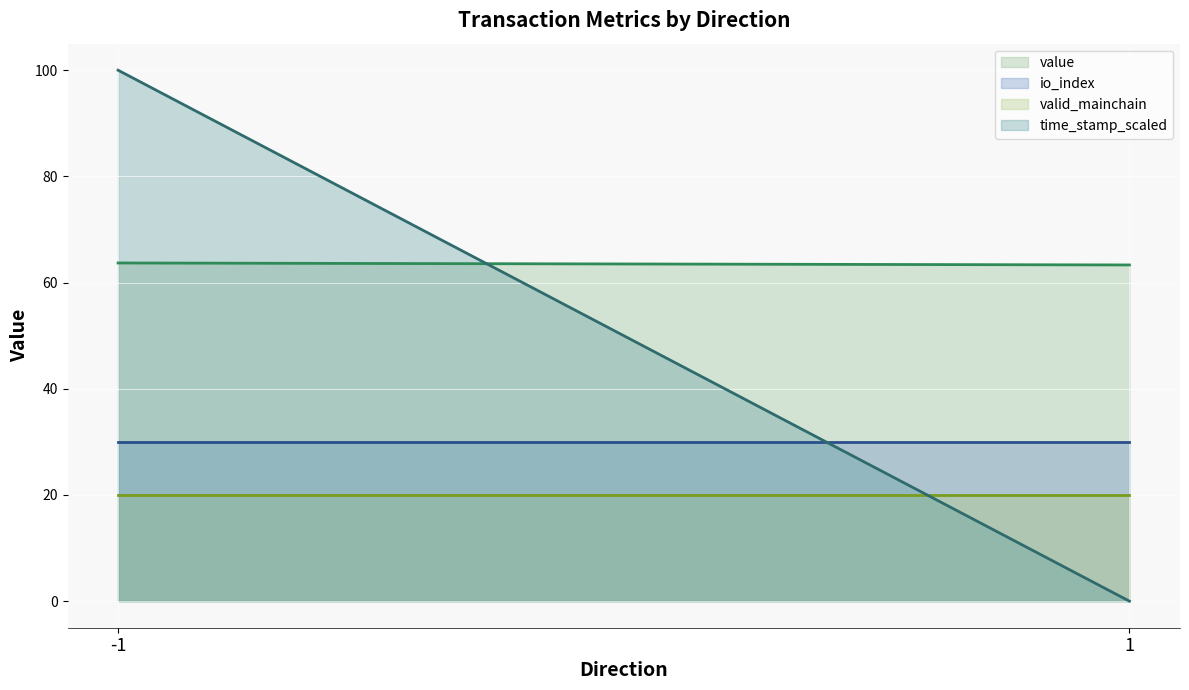

The io_index (line) series shows 30.0 at 1. True or false?

True